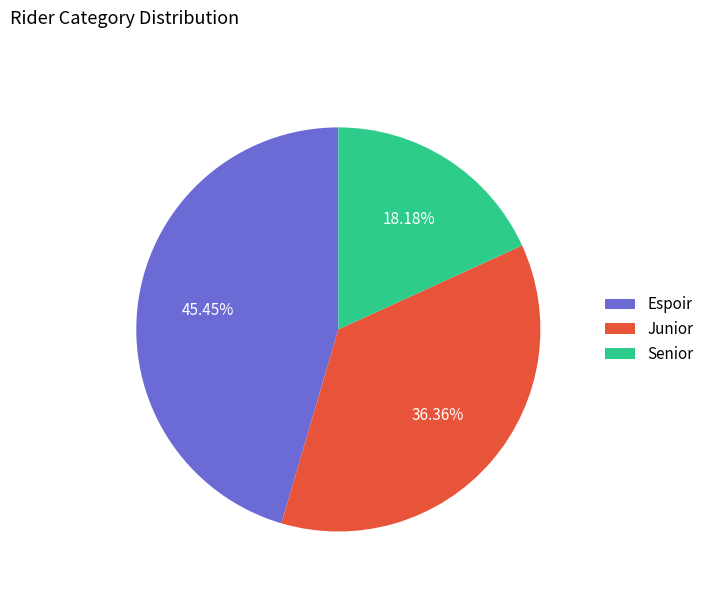

The Junior slice represents 29% of the pie. True or false?

False